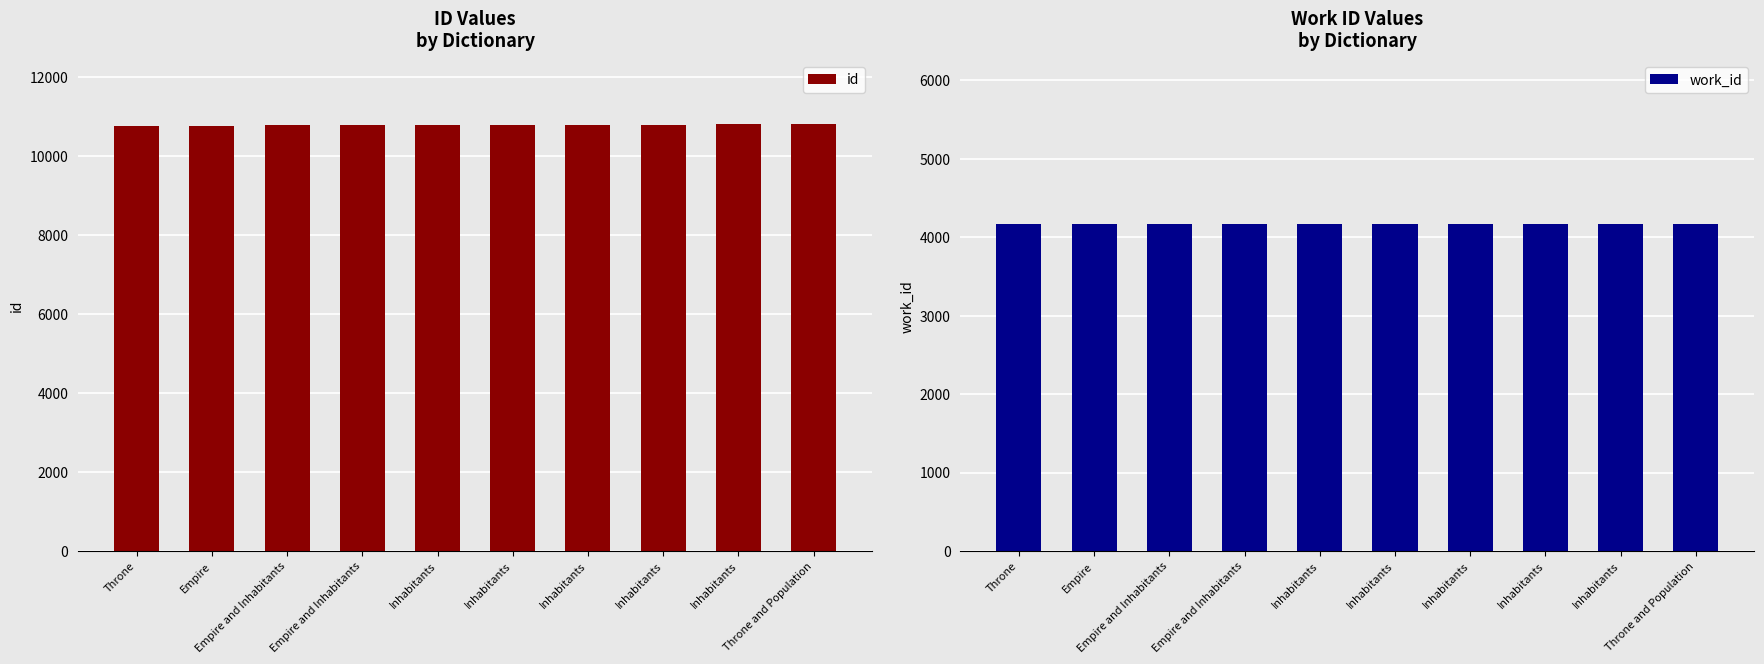

Which label corresponds to the smallest value in the chart?

Throne